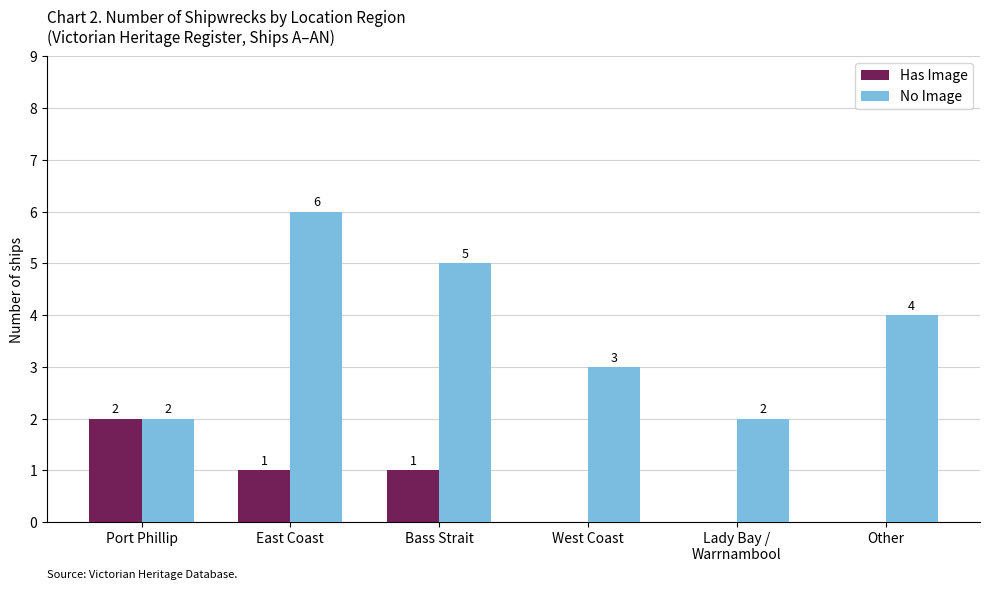

Which series changed the most between Port Phillip and Bass Strait?

No Image